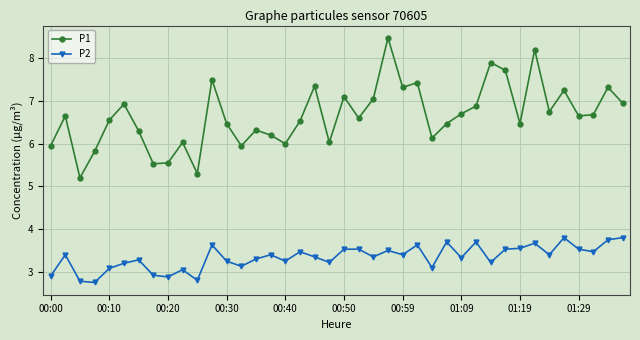

Which series has the largest total across all categories?

P1